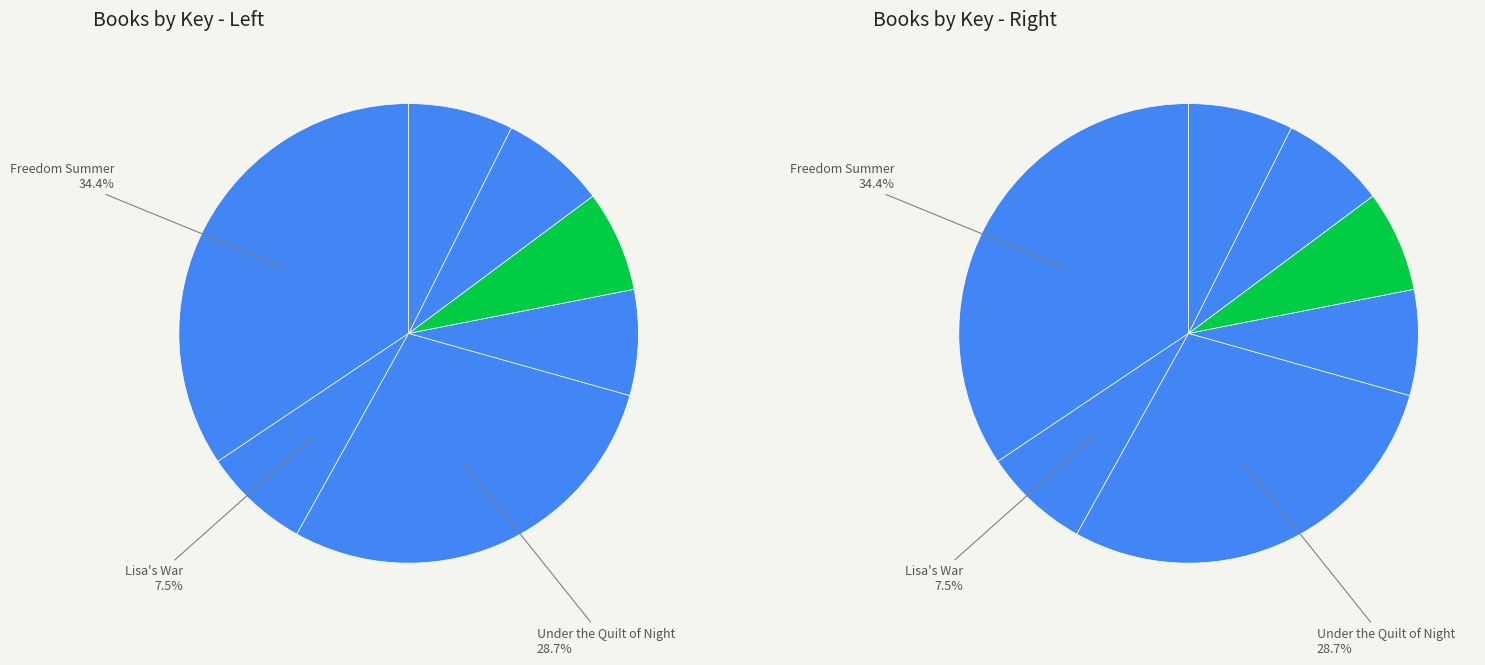

To the nearest percent, what is the difference between the largest and smallest slice percentages?

27%